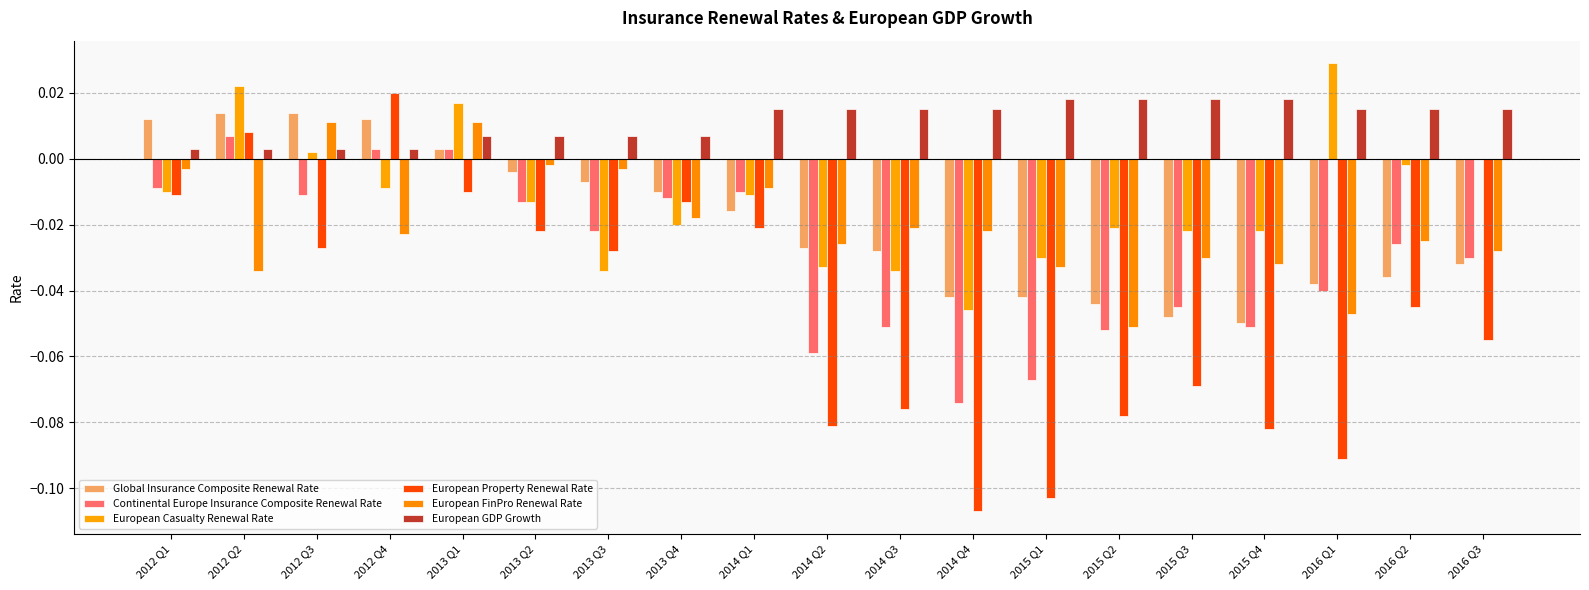

Rank the series at 2014 Q1 from highest to lowest value.

European GDP Growth, European FinPro Renewal Rate, Continental Europe Insurance Composite Renewal Rate, European Casualty Renewal Rate, Global Insurance Composite Renewal Rate, European Property Renewal Rate